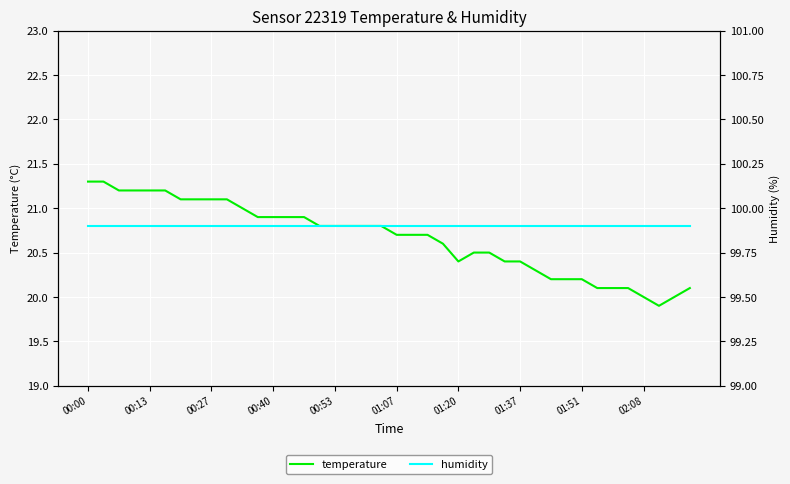

At which category is the sum across all series the highest?

00:00